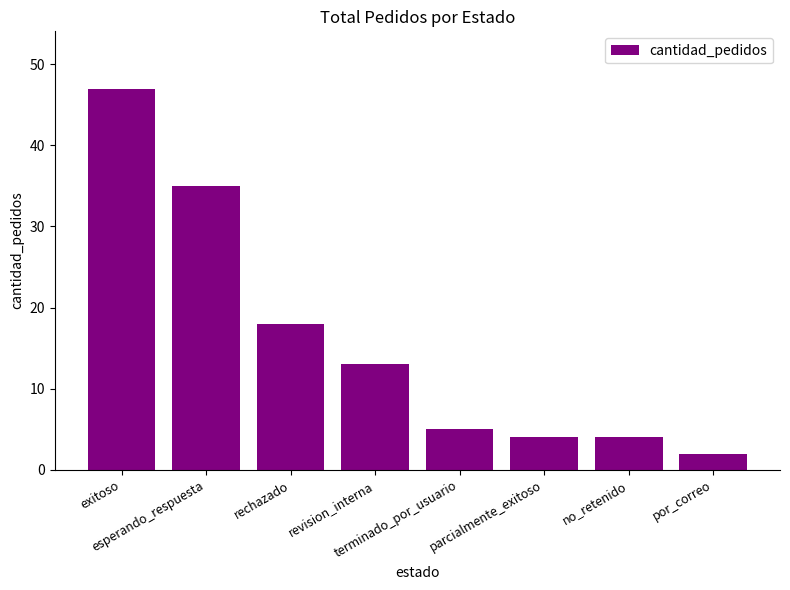

Does the chart contain stacked bars?

No